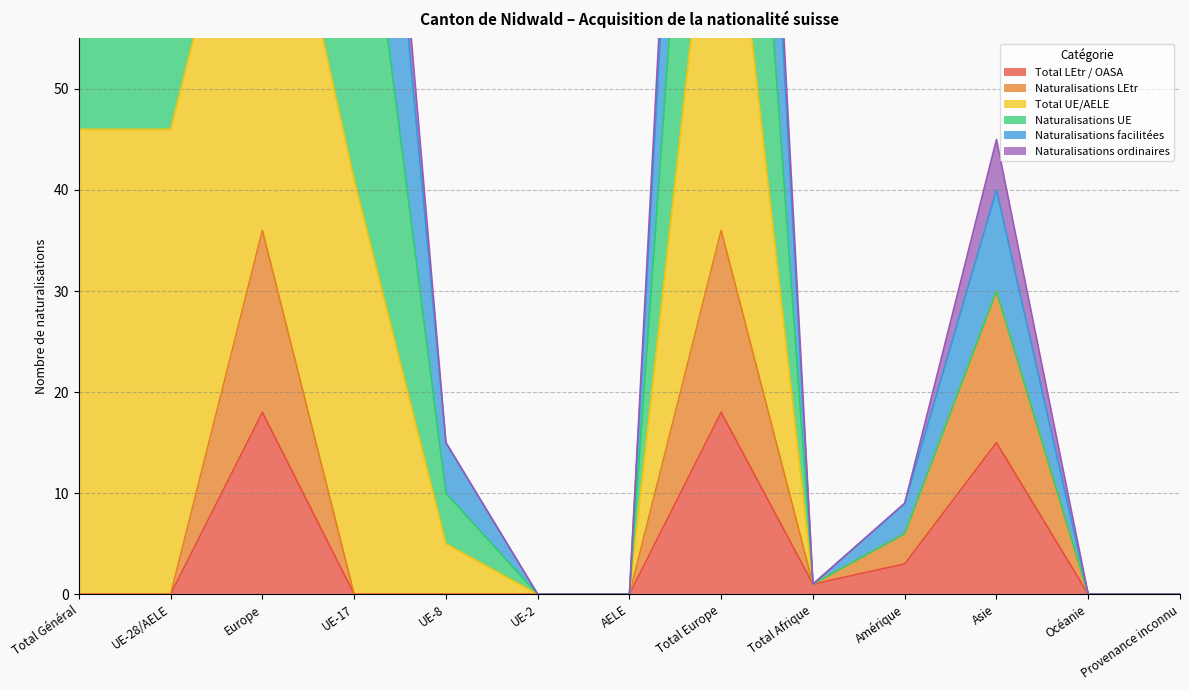

The Naturalisations LEtr series shows -16 at UE-17. True or false?

False